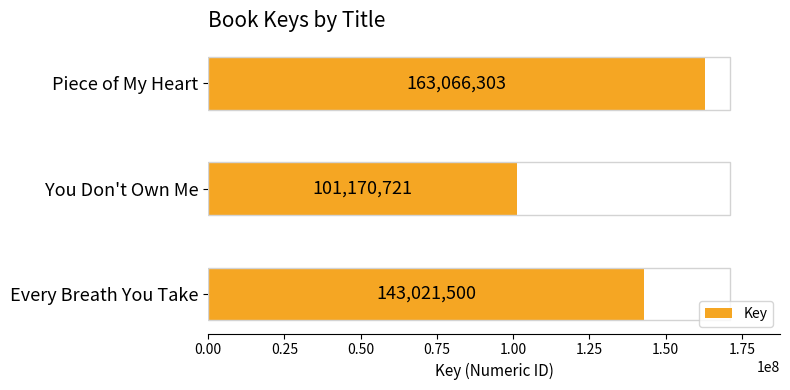

Rank the categories by value from highest to lowest.

Piece of My Heart, Every Breath You Take, You Don't Own Me